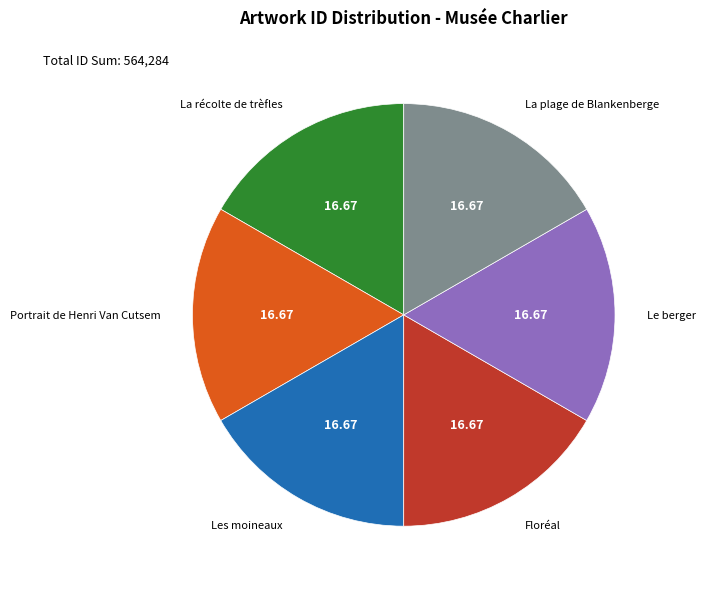

Is there a majority slice in this chart?

No